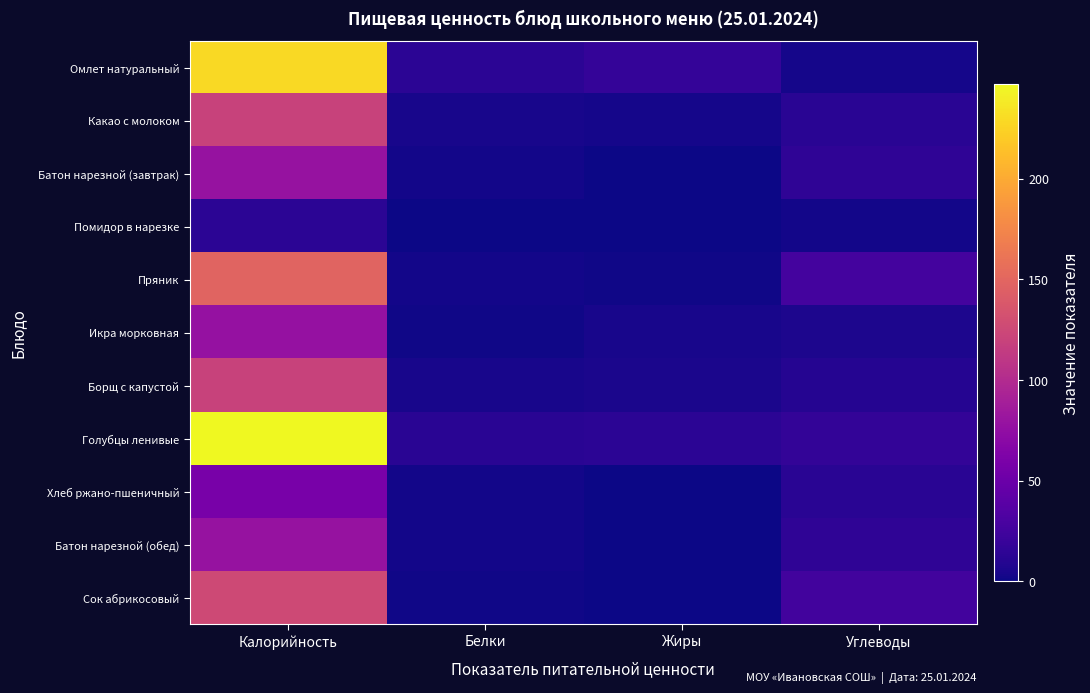

Which series has the widest spread of values?

Голубцы ленивые